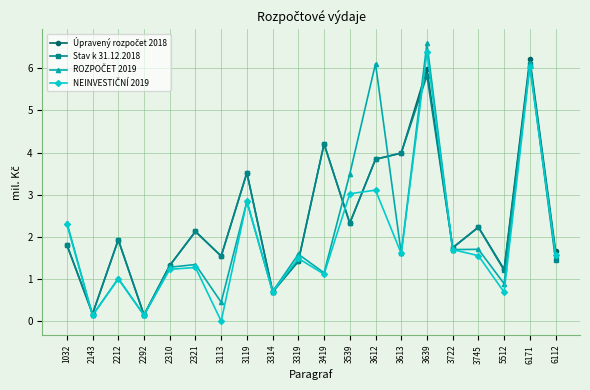

Read the Stav k 31.12.2018 value at 1032.

1.8